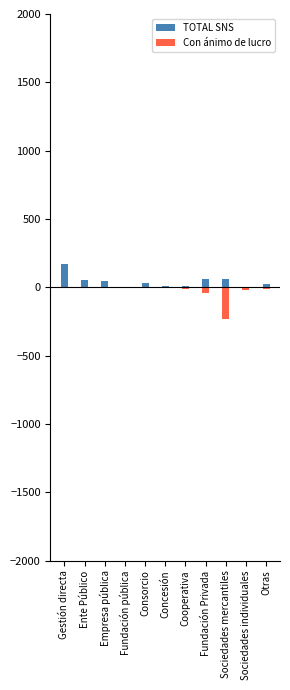

Reading right to left, list all the values displayed in this chart.

TOTAL SNS: 25	0	58	63	7	11	29	5	44	53	173
Con ánimo de lucro: -9	-16	-228	-44	-14	-1	-1	0	0	0	0